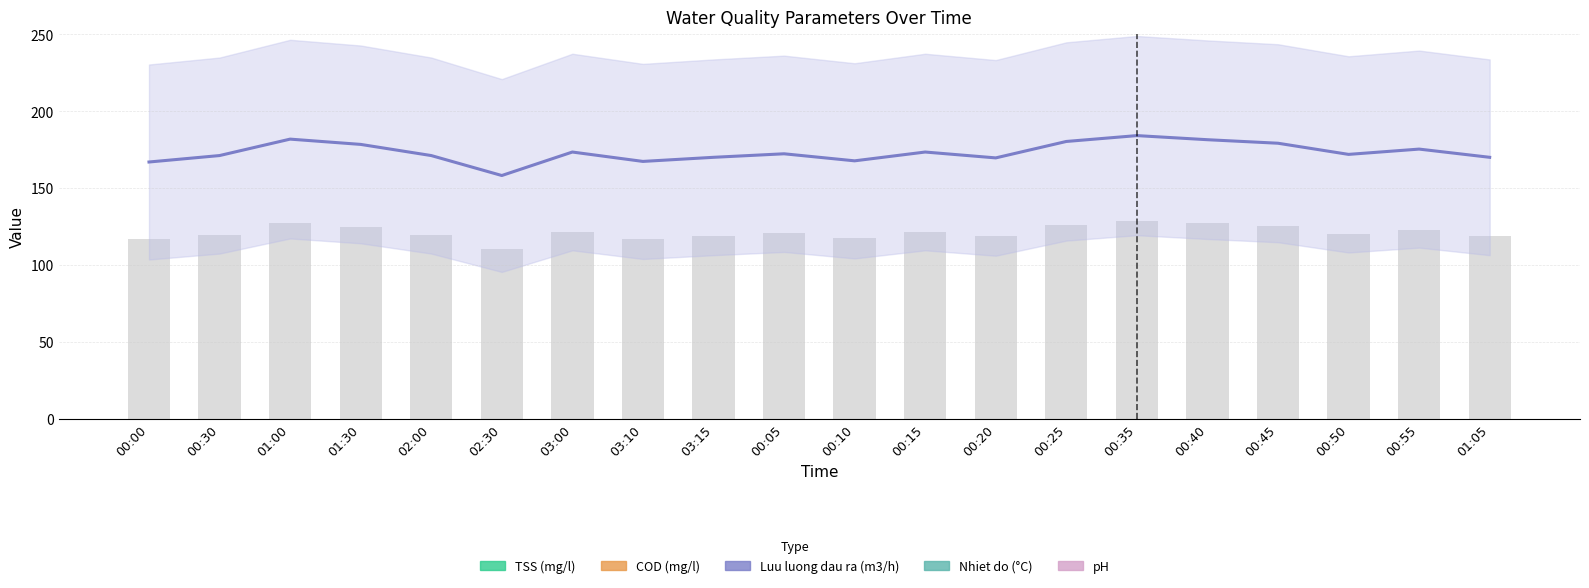

Is the value of COD (mg/l) at 02:30 greater than the value of TSS (mg/l) at 00:55?

Yes